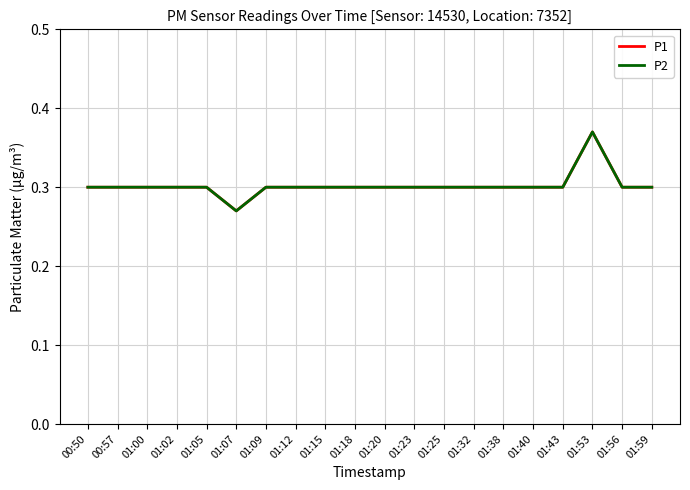

What is the label of the 18th point from the left?

01:53